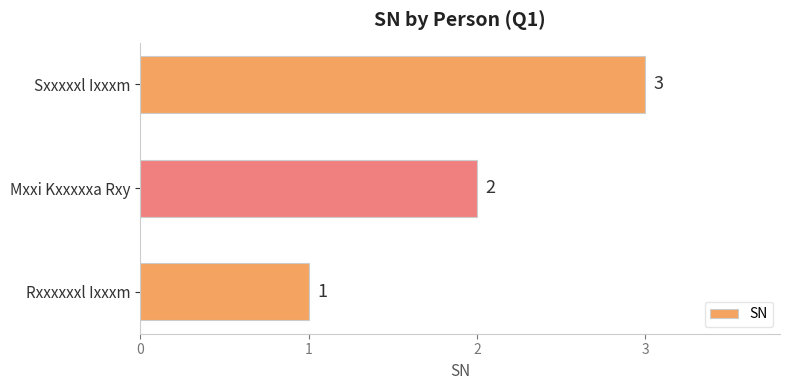

Approximately how many times larger is the value at Rxxxxxxl Ixxxm compared to Mxxi Kxxxxxa Rxy?

0.5